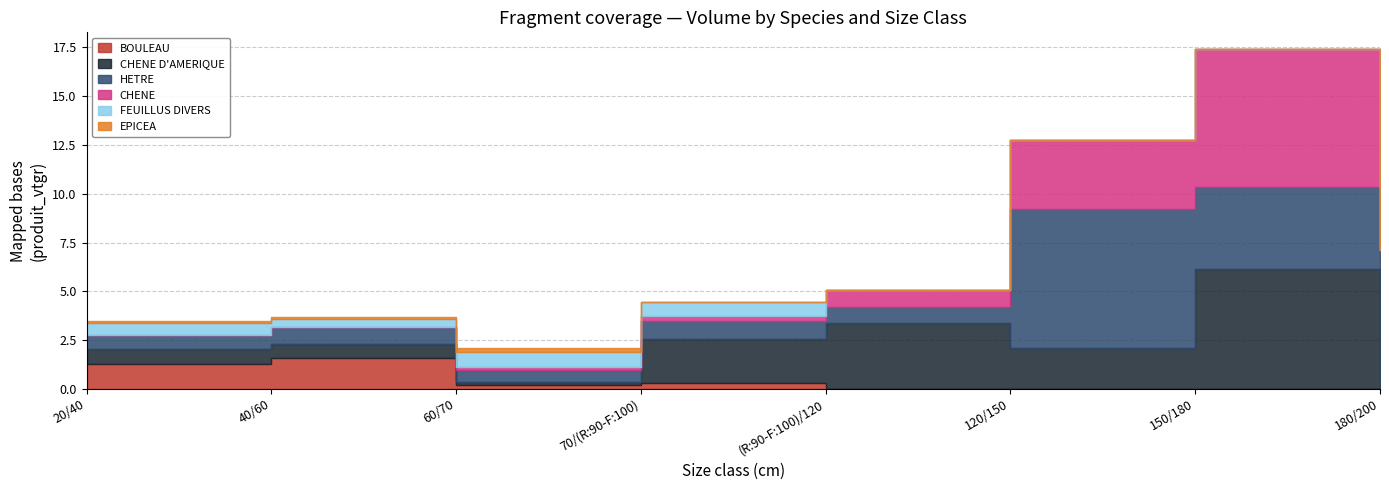

Rank the series at 150/180 from highest to lowest value.

CHENE, CHENE D'AMERIQUE, HETRE, BOULEAU, FEUILLUS DIVERS, EPICEA